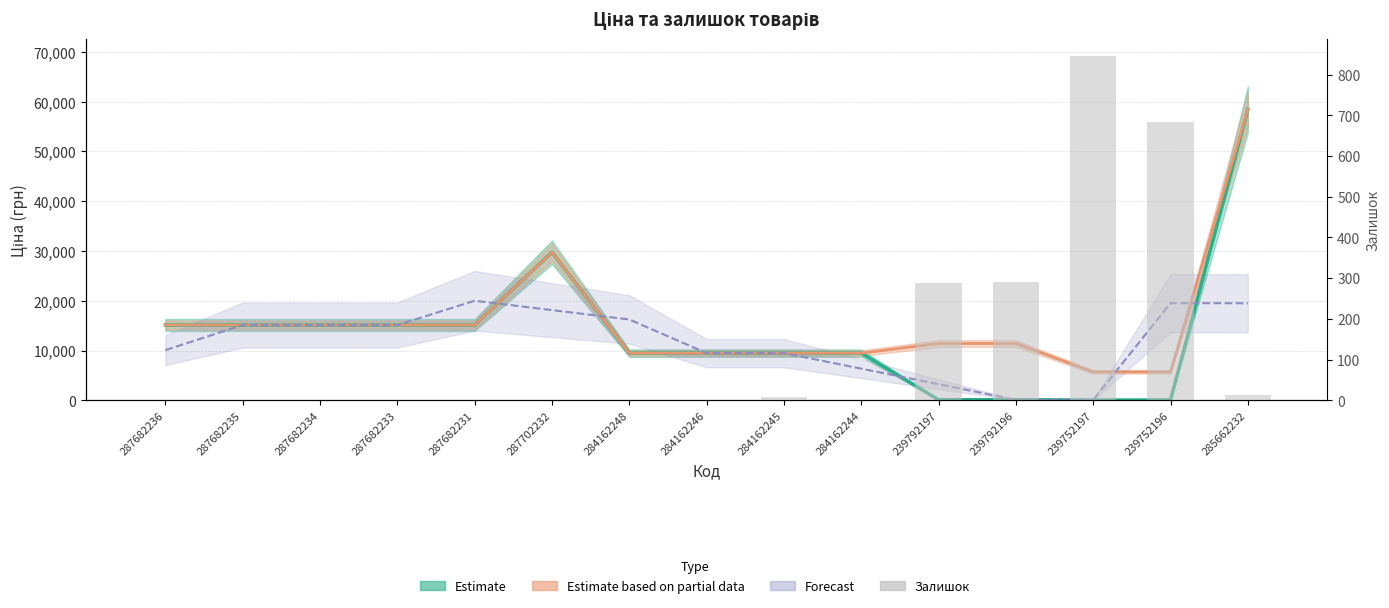

True or false: the data shows 209 at 239752196.

False